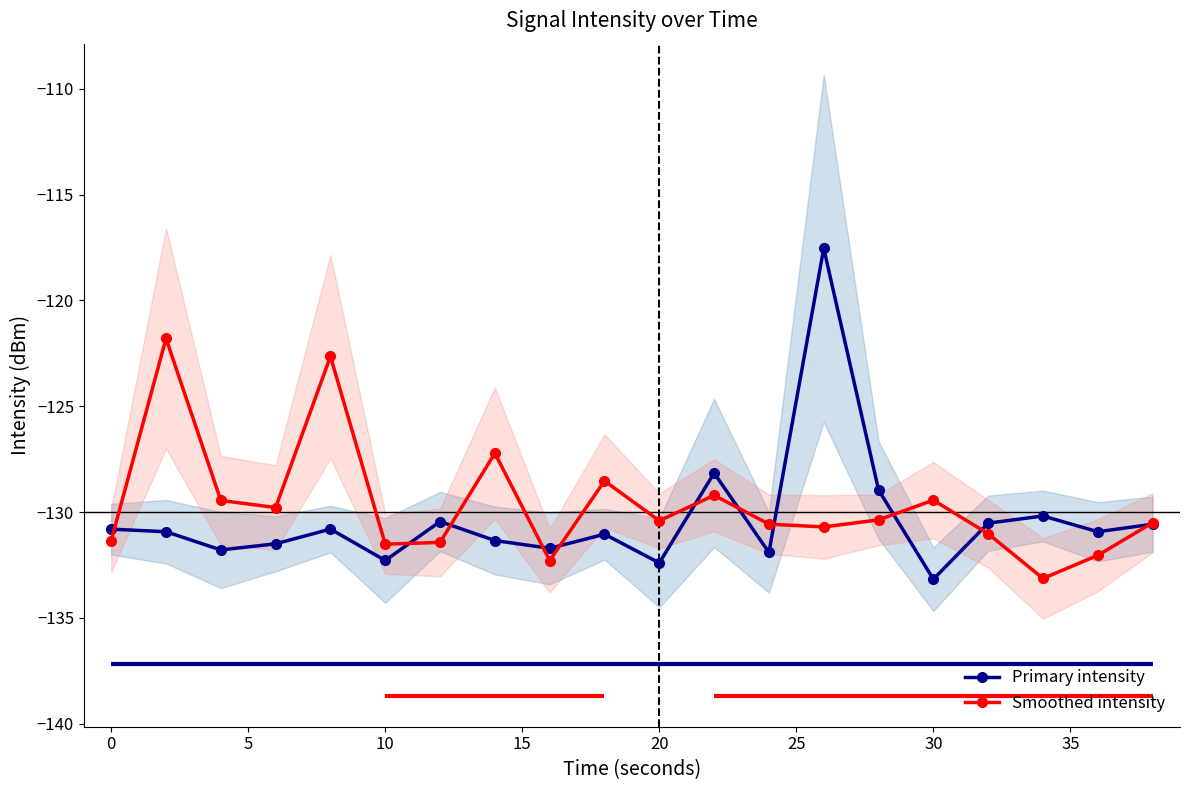

Count the number of data series in this chart.

2